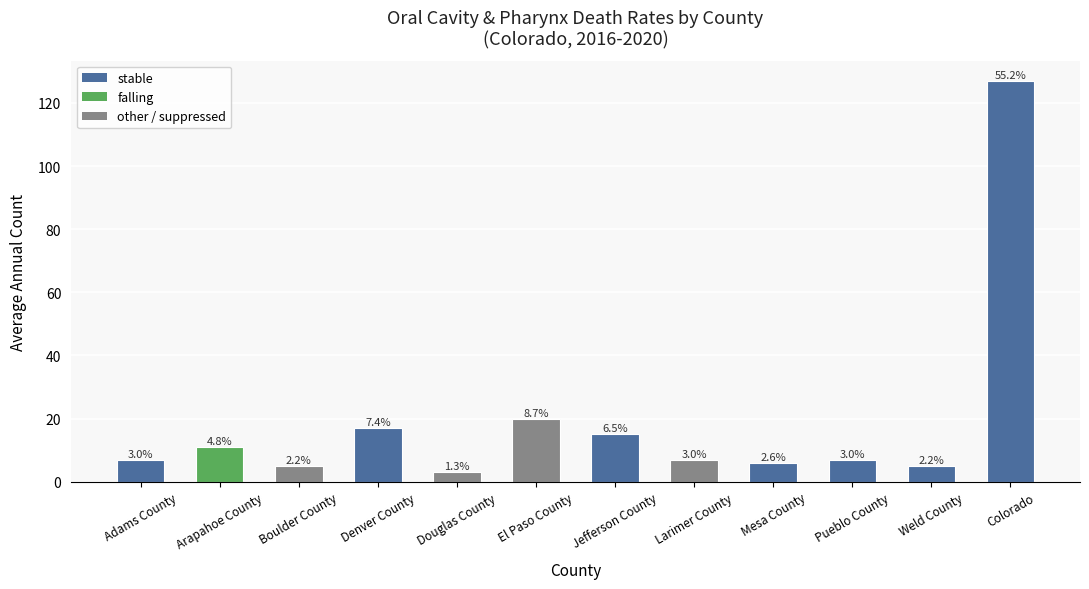

What is the difference between the maximum and minimum values?

124